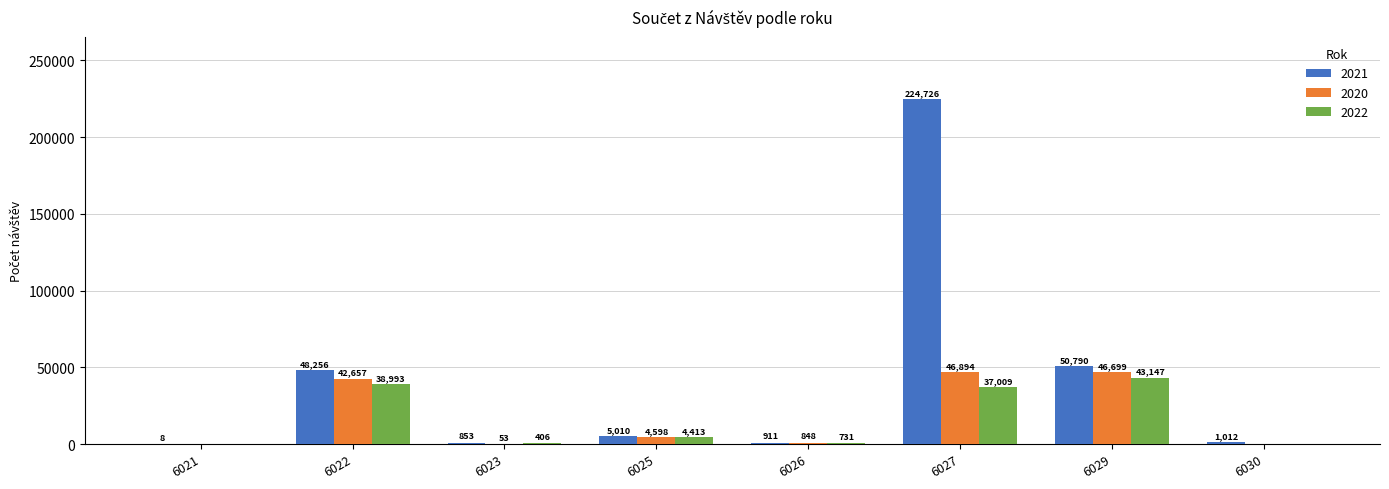

Where does the 2022 series first go above 4413?

6022